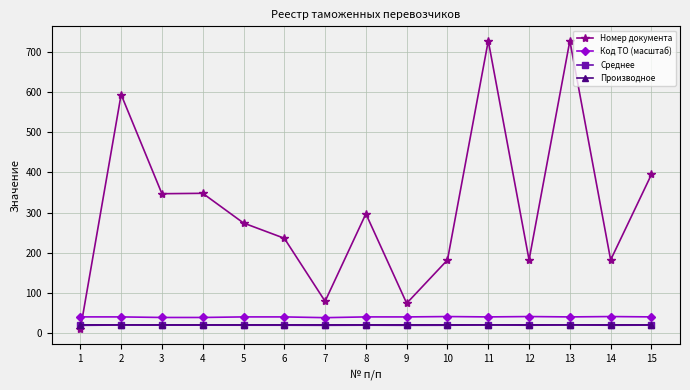

At which label does Номер документа first exceed 274?

2